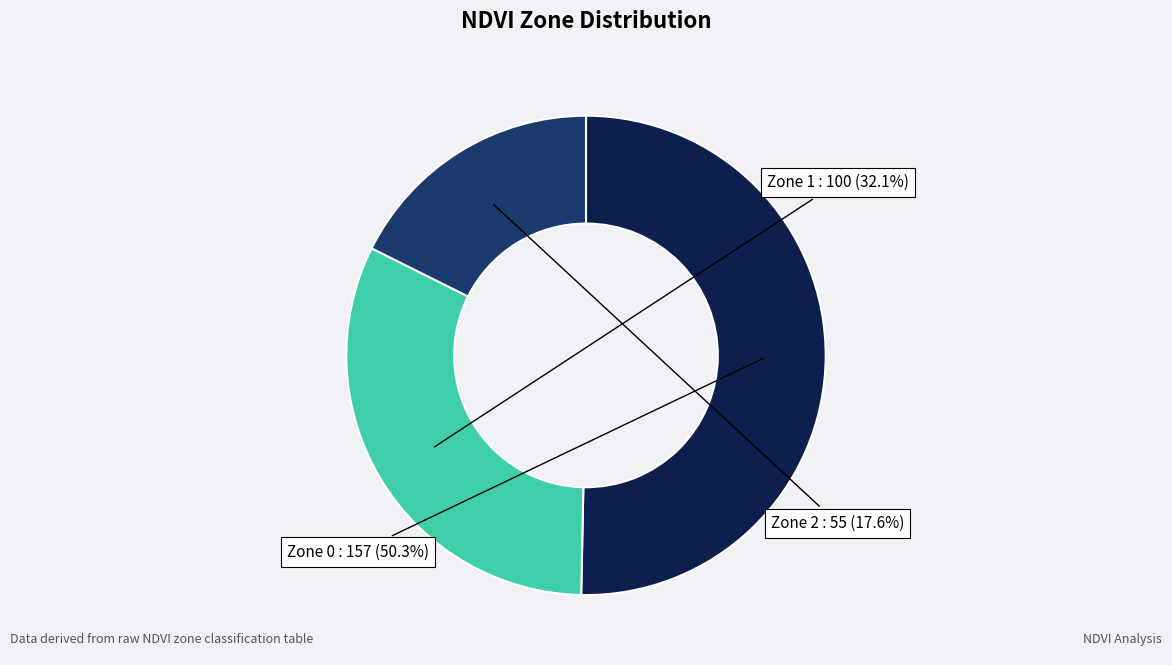

Does any single category account for the majority?

Yes